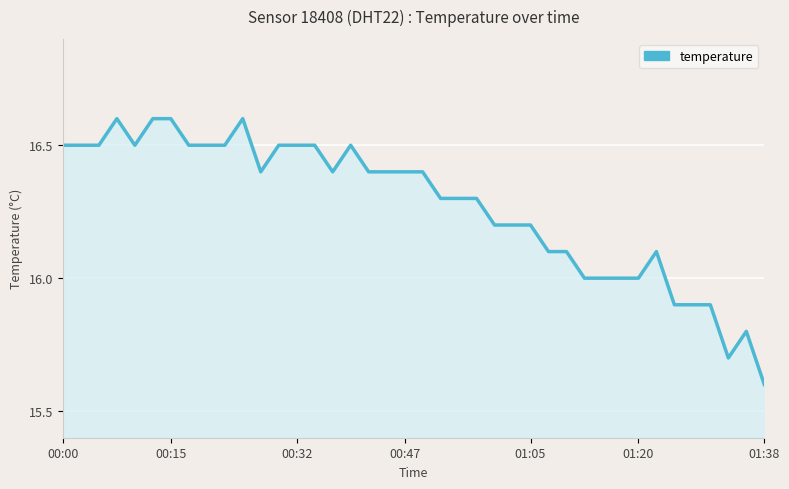

What is the maximum value shown in the chart?

16.6